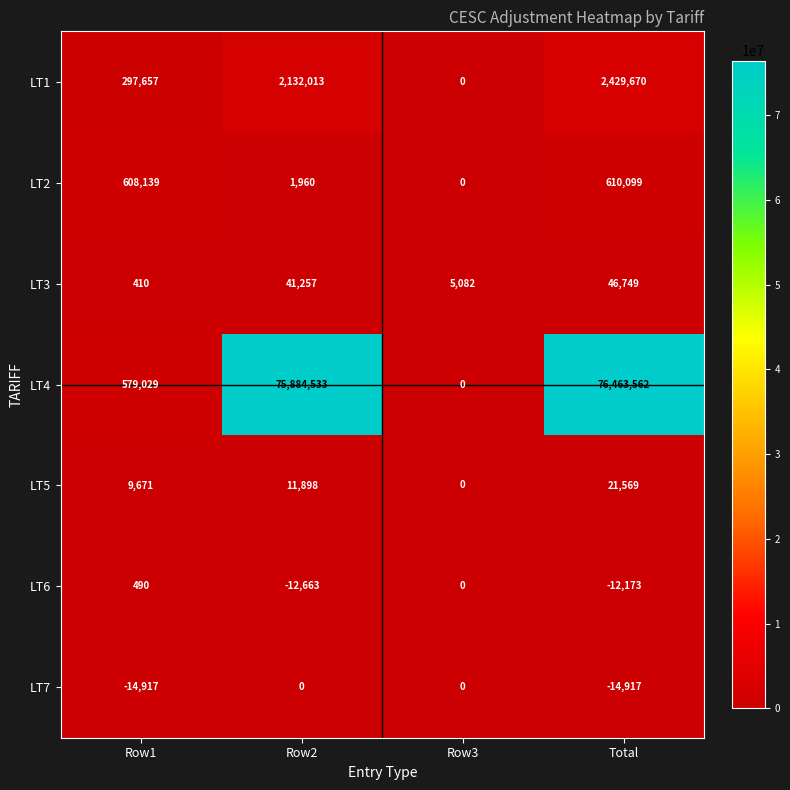

How many categories are shown in the chart?

4